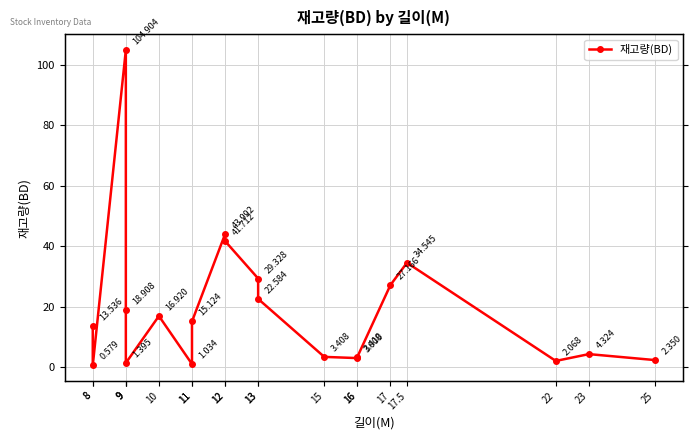

What is the minimum value shown in the chart?

0.6